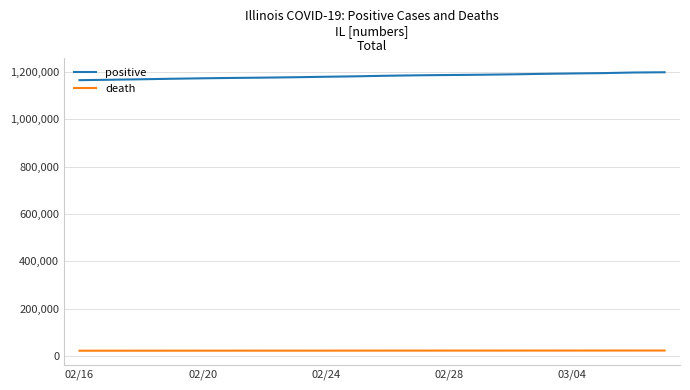

At how many categories does at least one series exceed 282171?

20